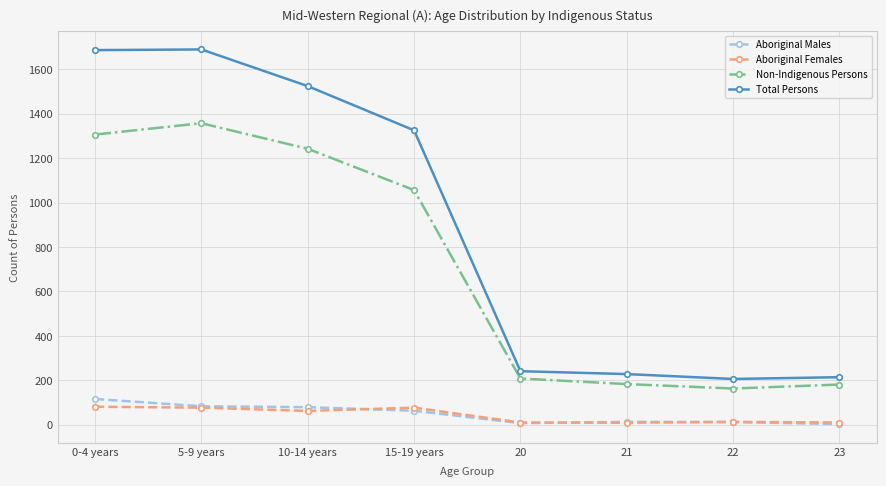

At which label is Aboriginal Males closest to 59?

15-19 years